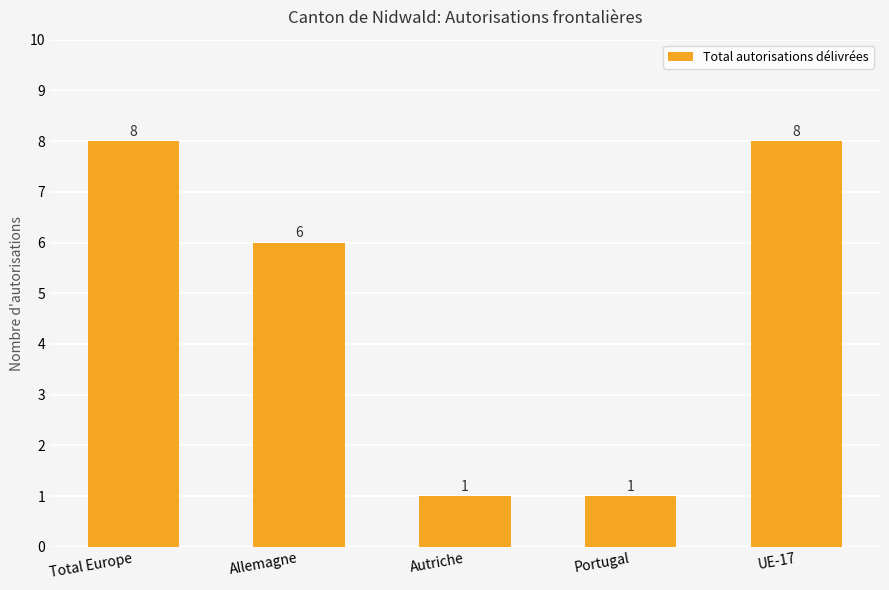

What is the average value?

5